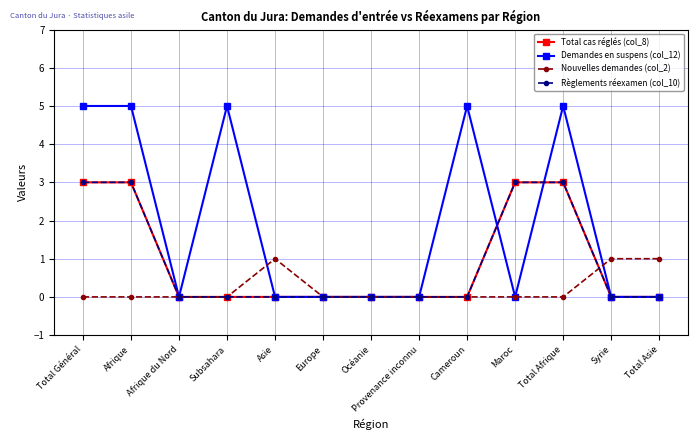

Does the chart have visible grid lines?

Yes